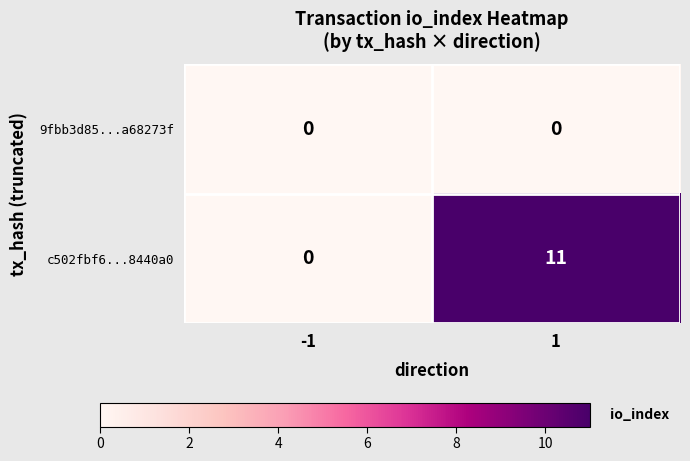

What is the difference between the maximum and minimum values in the c502fbf6...8440a0 series?

11